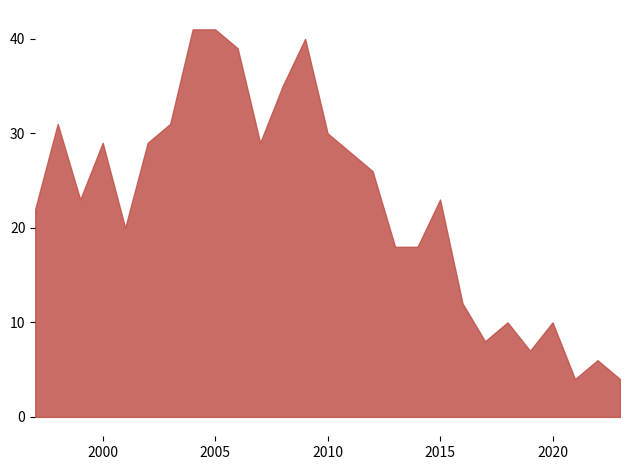

What is the smallest value displayed?

4